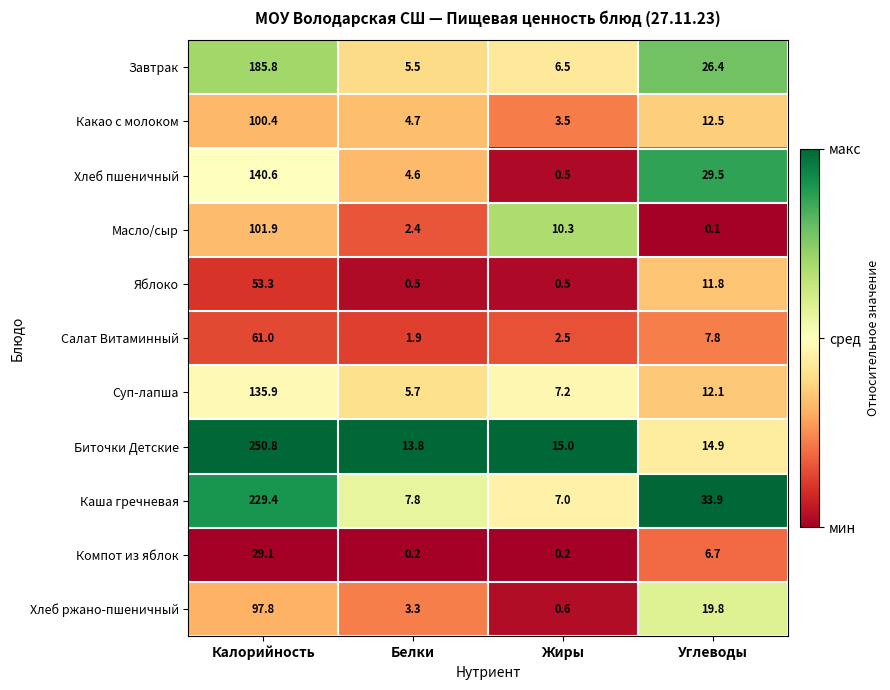

How many series are shown in this chart?

11